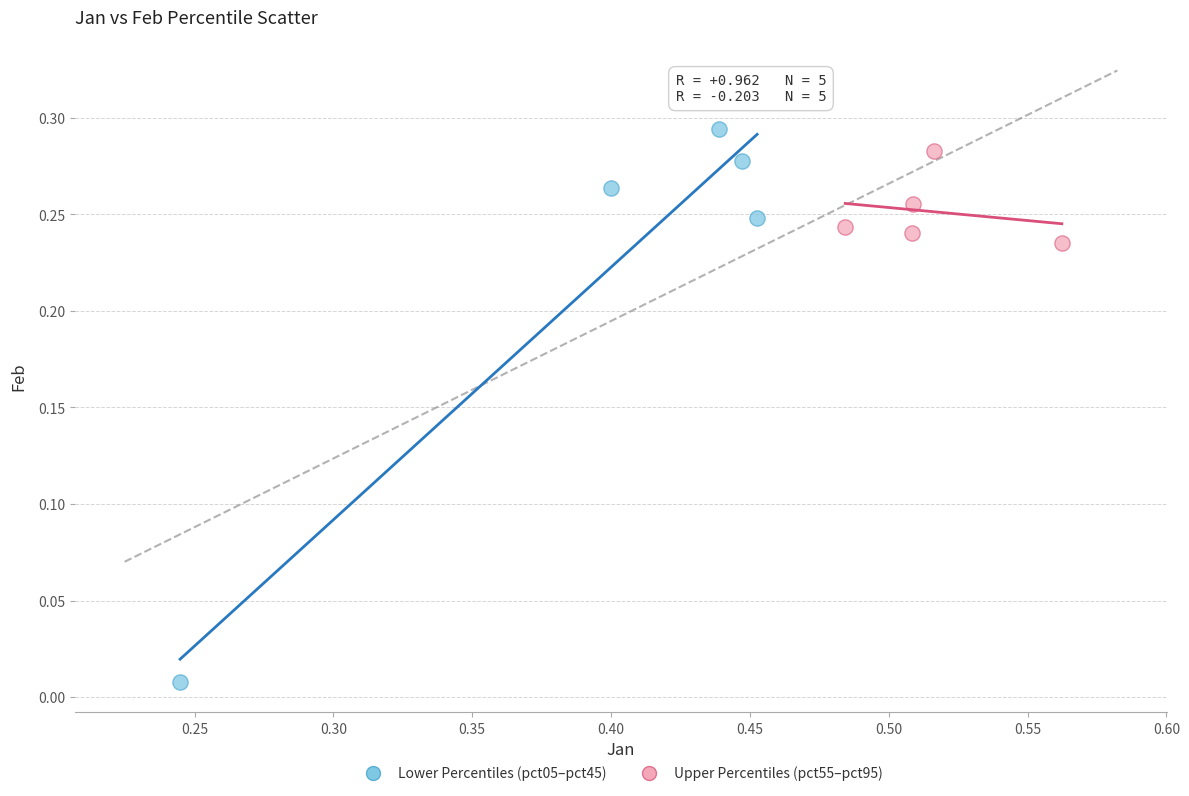

Which series has the widest spread of Y values?

Lower Percentiles (pct05–pct45)